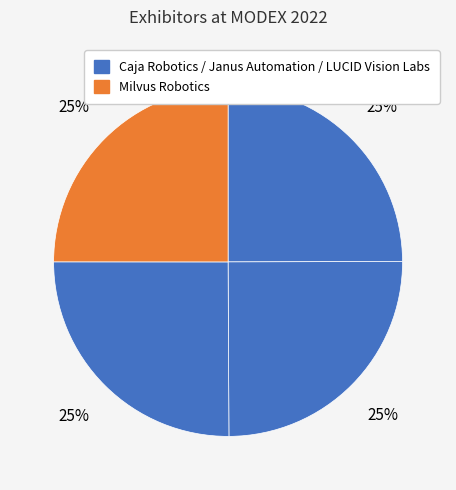

To the nearest percent, what is the average slice percentage?

25%